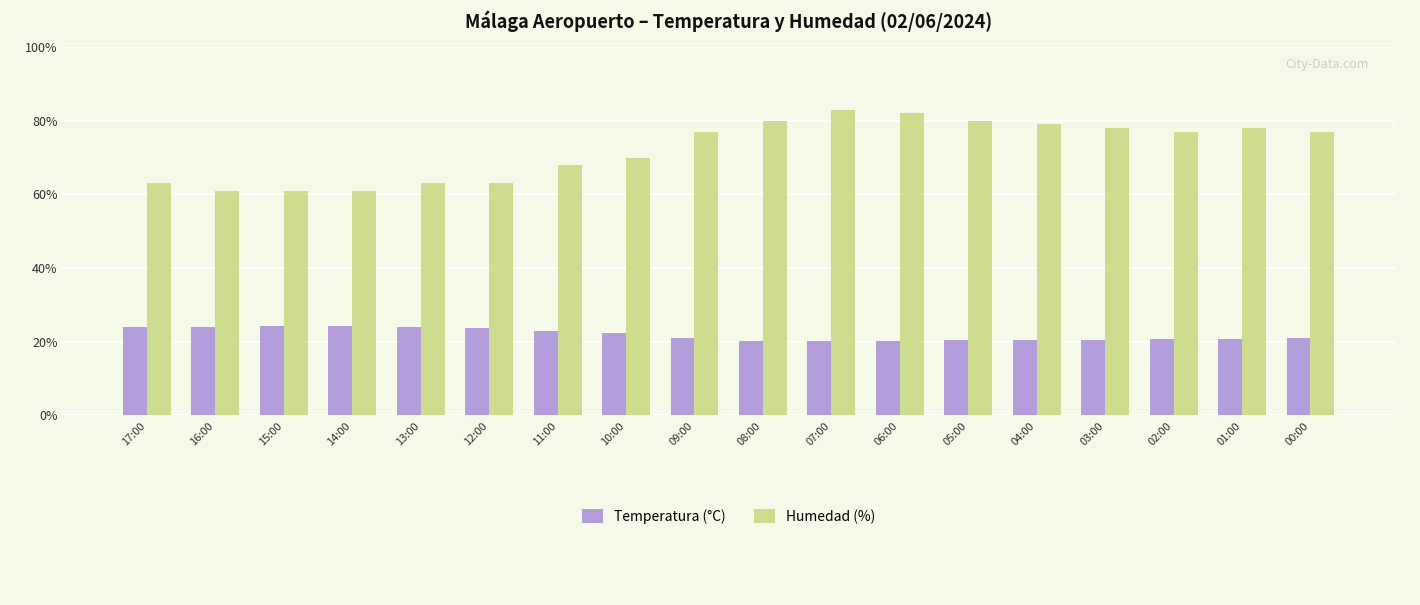

The Temperatura (°C) series shows 22.5 at 10:00. True or false?

True